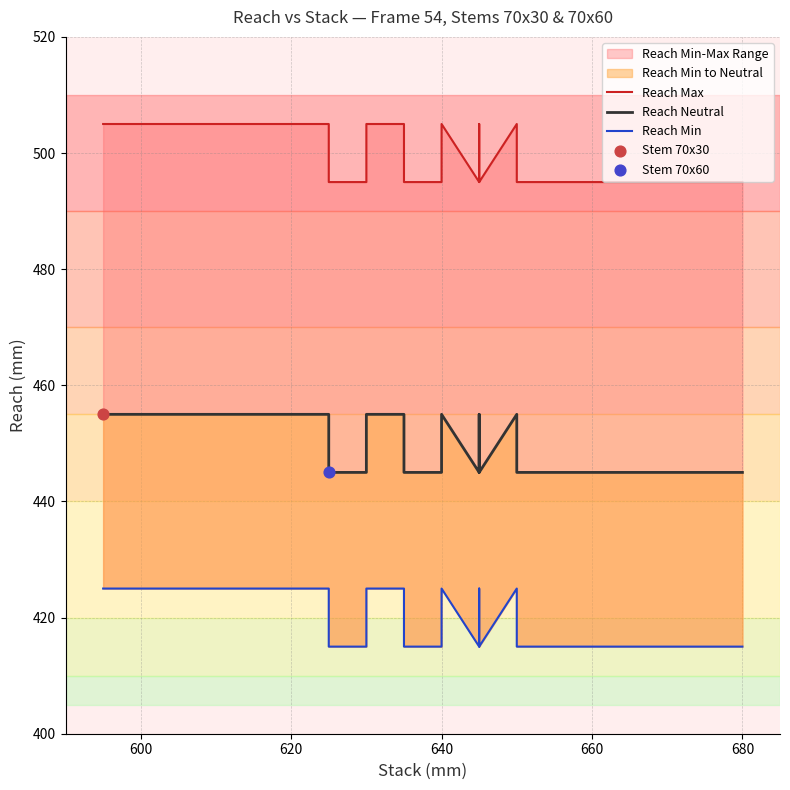

Which series has the largest total across all categories?

Reach Max